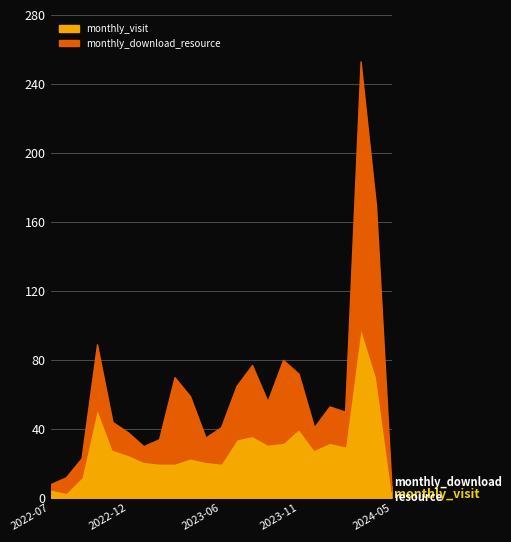

What is the sum of all monthly_download_resource values?

718